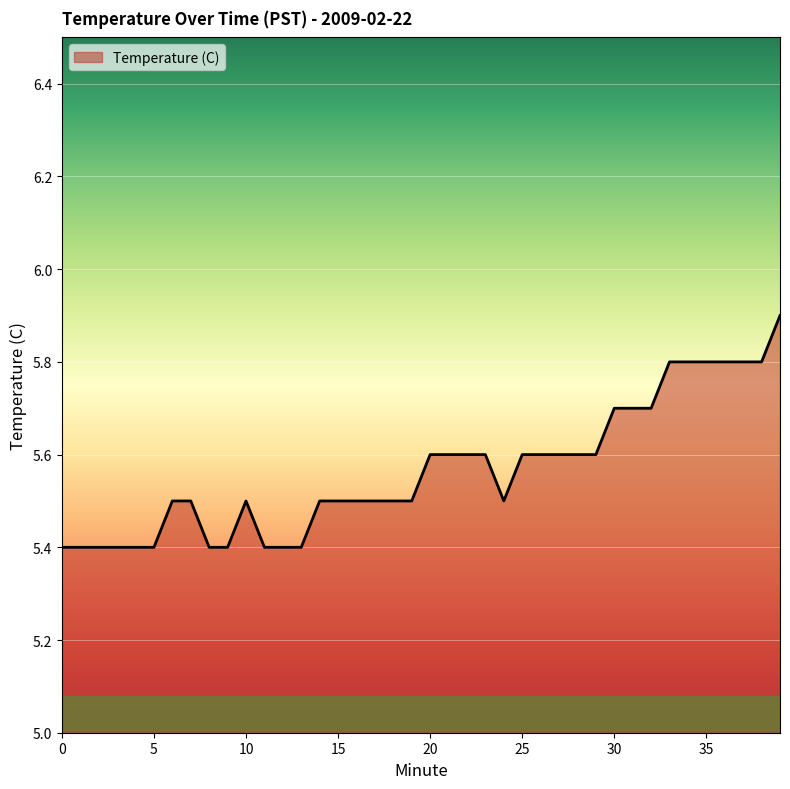

What is the difference between the second highest and minimum values?

0.4